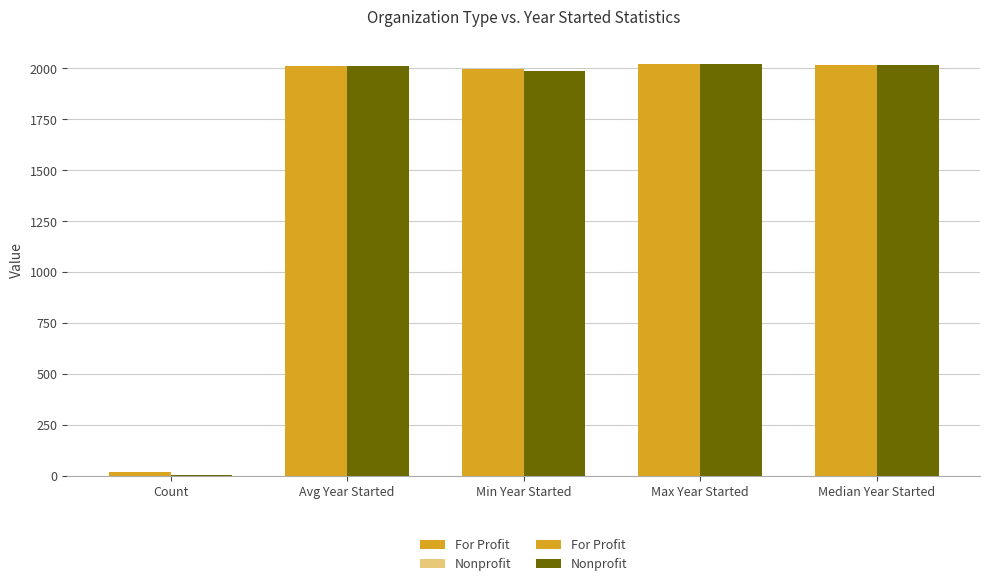

Which series has the largest range (max minus min)?

Nonprofit